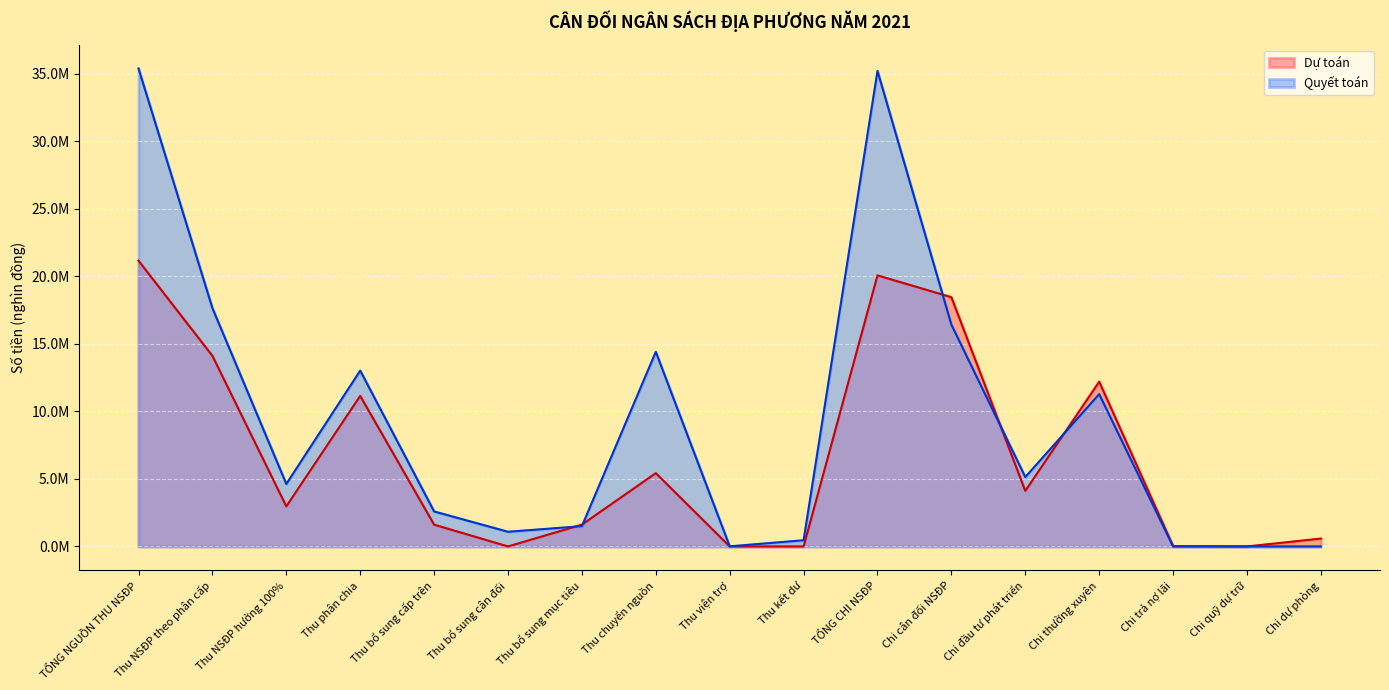

Is it true that Quyết toán equals 4629287.7 at Thu NSĐP hưởng 100%?

True